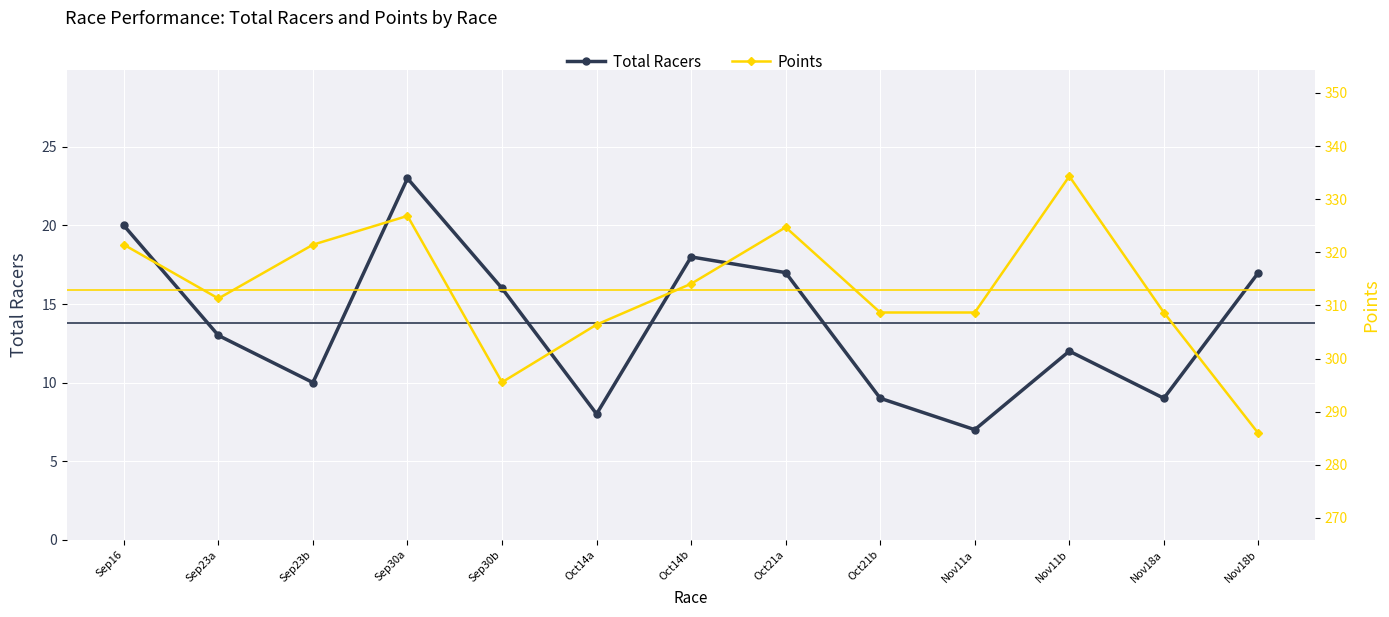

What is the difference between the maximum and minimum values in the Total Racers series?

16.0